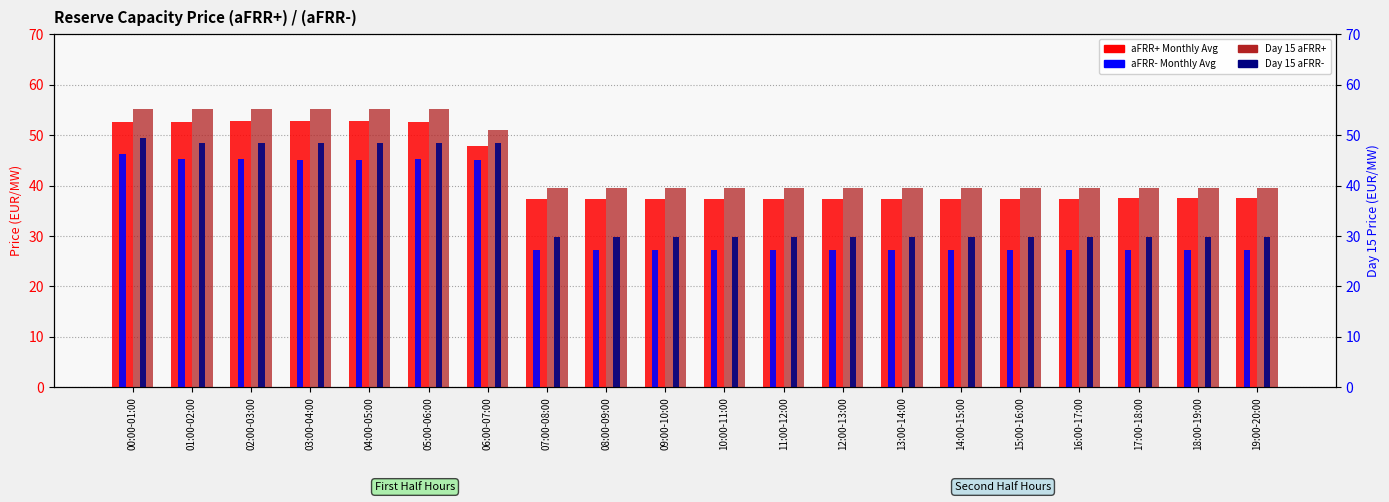

What is the greatest value displayed?

55.3